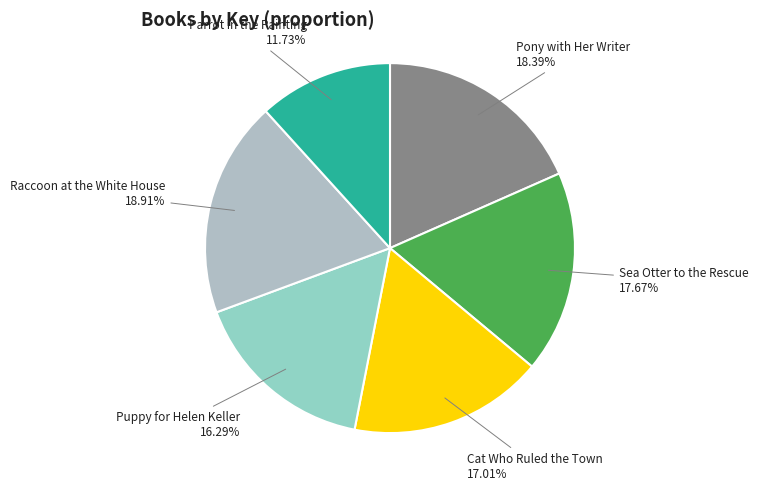

True or false: Cat Who Ruled the Town accounts for 17% of the total.

True